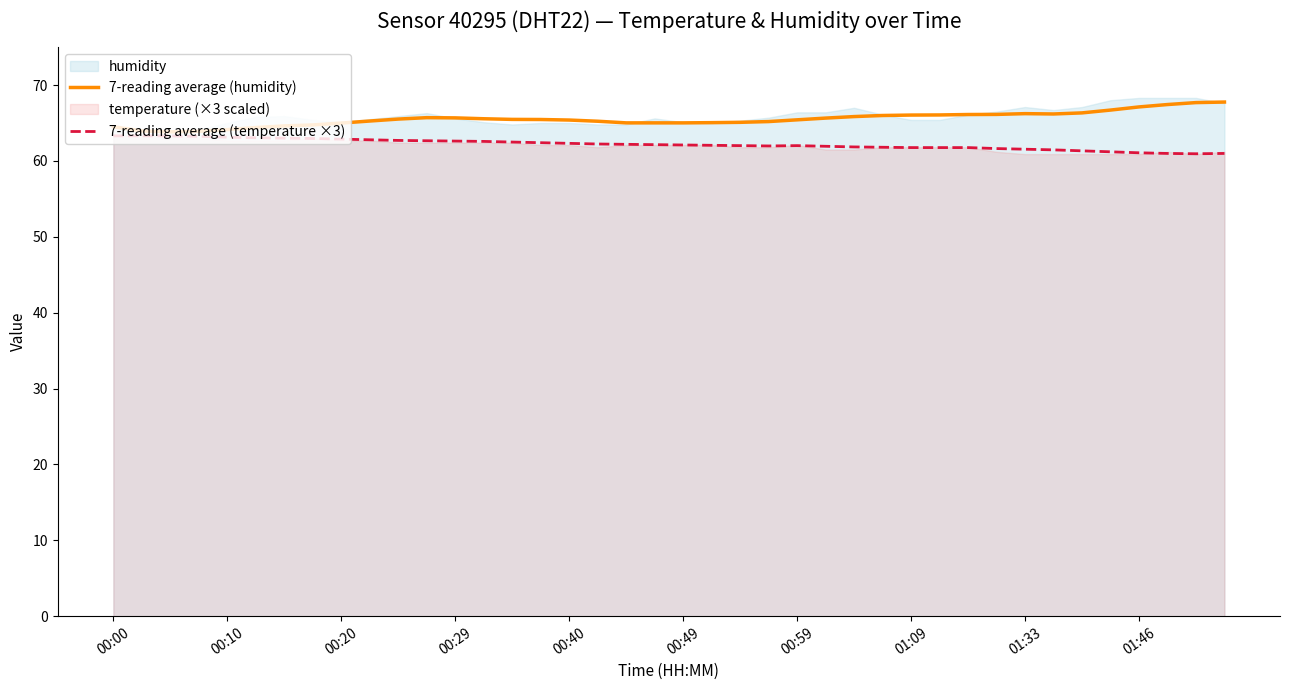

Reading left to right, extract all data points from this chart.

7-reading average (humidity): 64.5	64.0	63.8	63.9	64.1	64.4	64.6	64.7	65.0	65.3	65.5	65.7	65.7	65.6	65.5	65.5	65.4	65.2	65.0	65.0	65.0	65.0	65.1	65.2	65.4	65.6	65.8	66.0	66.0	66.1	66.1	66.1	66.2	66.2	66.3	66.7	67.1	67.4	67.7	67.8
7-reading average (temperature ×3): 63.3	63.3	63.3	63.2	63.1	63.0	63.0	63.0	62.9	62.8	62.7	62.7	62.6	62.6	62.5	62.4	62.3	62.2	62.2	62.1	62.1	62.1	62.0	62.0	62.0	61.9	61.8	61.8	61.8	61.8	61.8	61.6	61.5	61.5	61.3	61.2	61.1	61.0	60.9	61.0